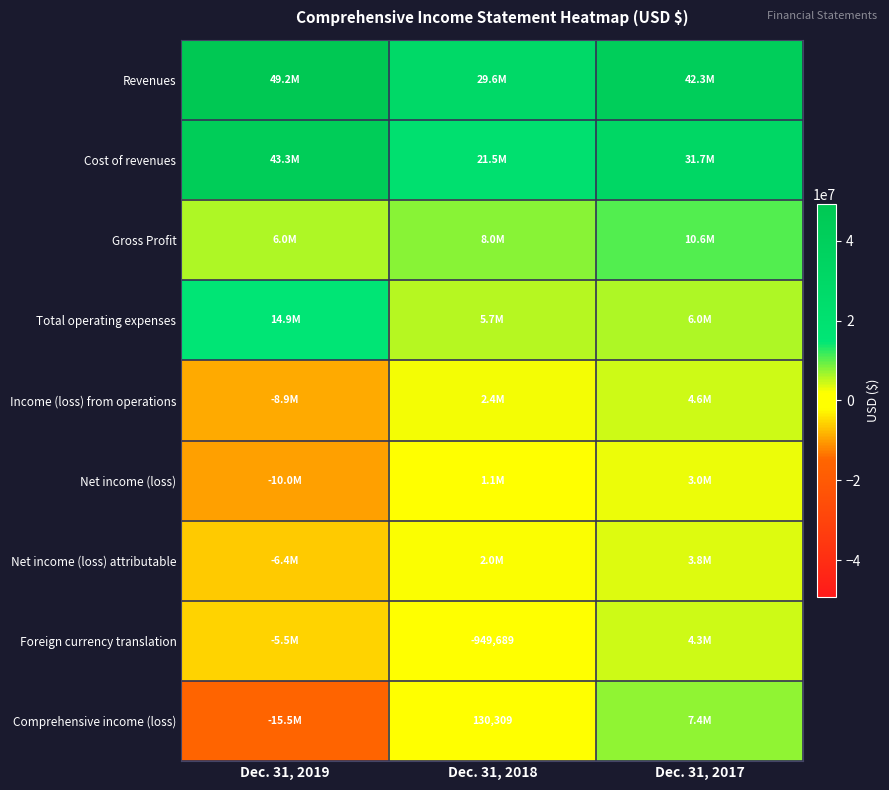

What is the minimum value shown in the chart?

-15453426